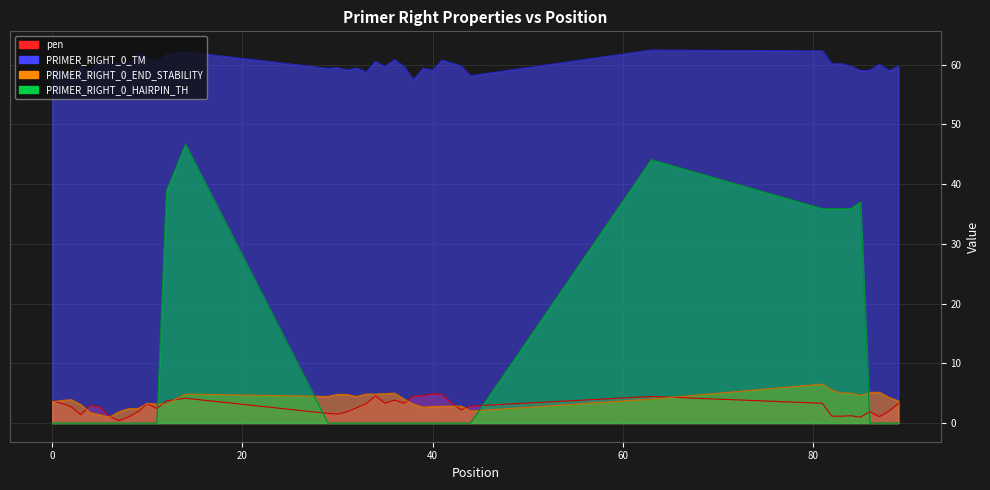

After their last crossing, which series has the higher values: PRIMER_RIGHT_0_END_STABILITY or PRIMER_RIGHT_0_HAIRPIN_TH?

PRIMER_RIGHT_0_END_STABILITY